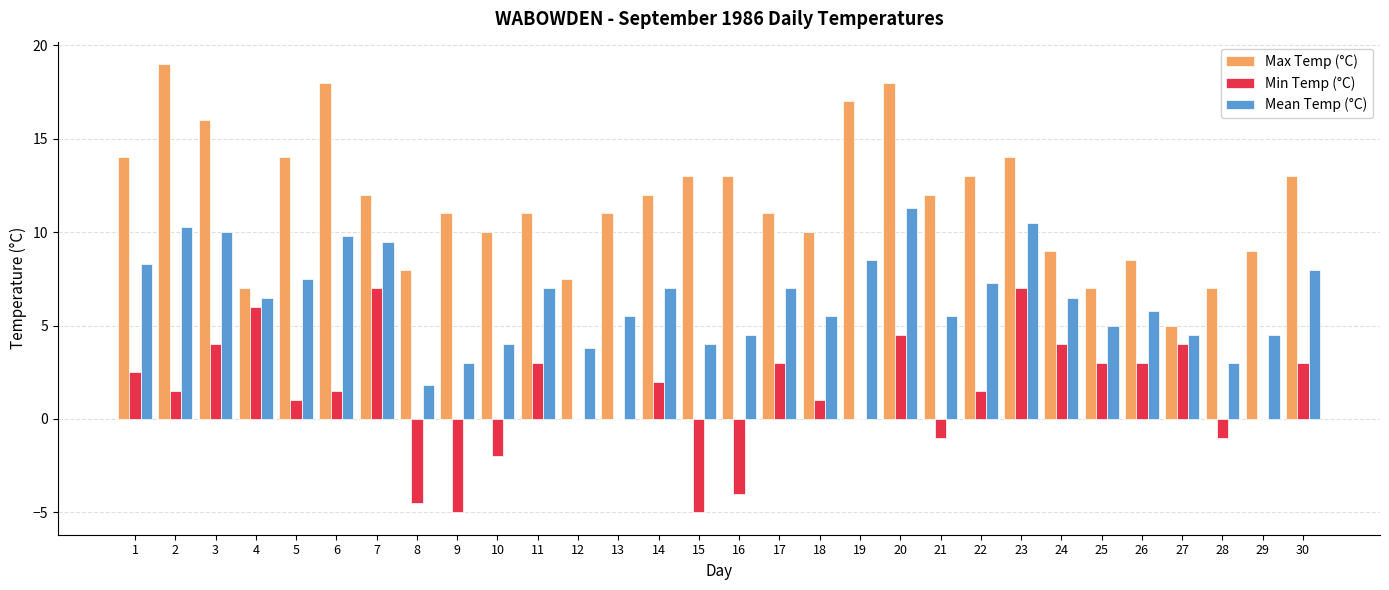

Are the bars grouped side by side (vs. stacked)?

Yes